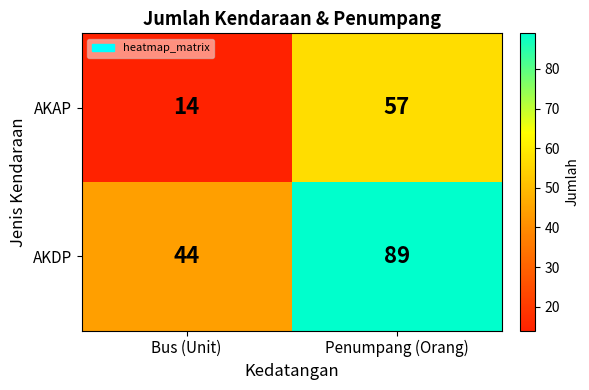

The AKAP series shows 57 at Penumpang (Orang). True or false?

True